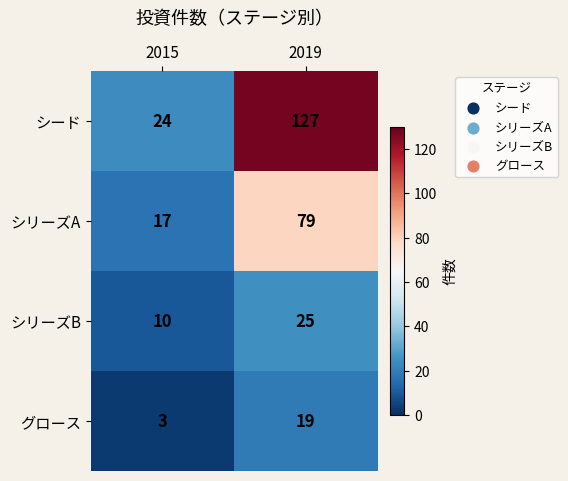

How many values in the シリーズB series are below 25?

1